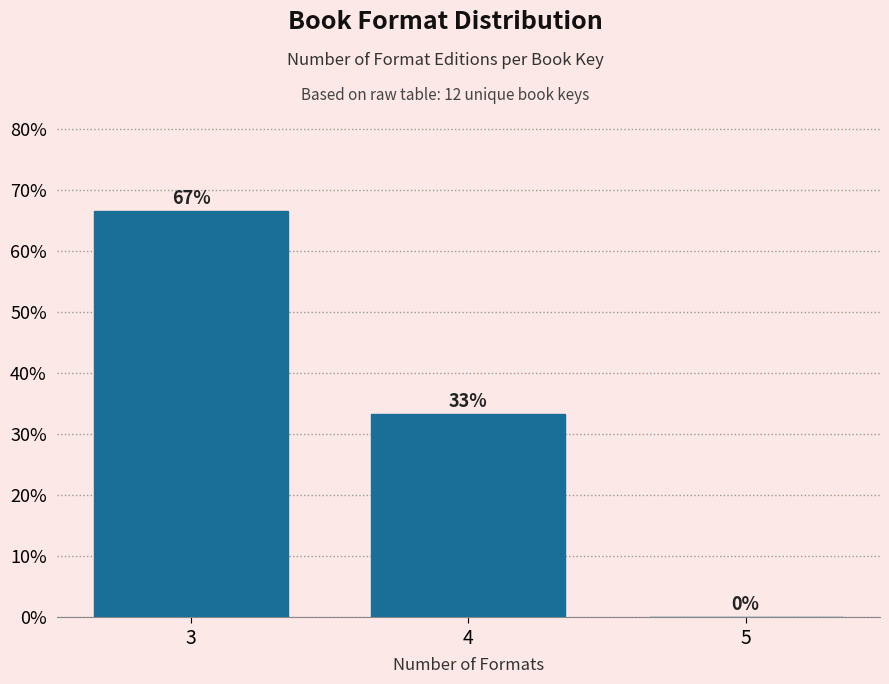

Which range on the x-axis has the tallest bar?

2.5 to 3.5